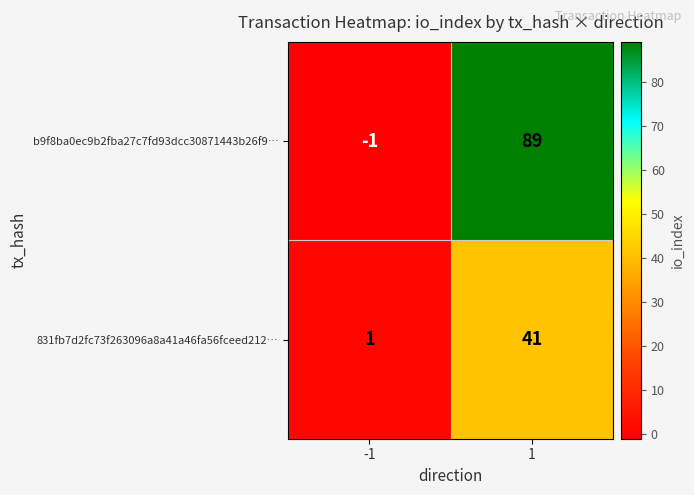

What is the difference between the highest and lowest values at -1?

2